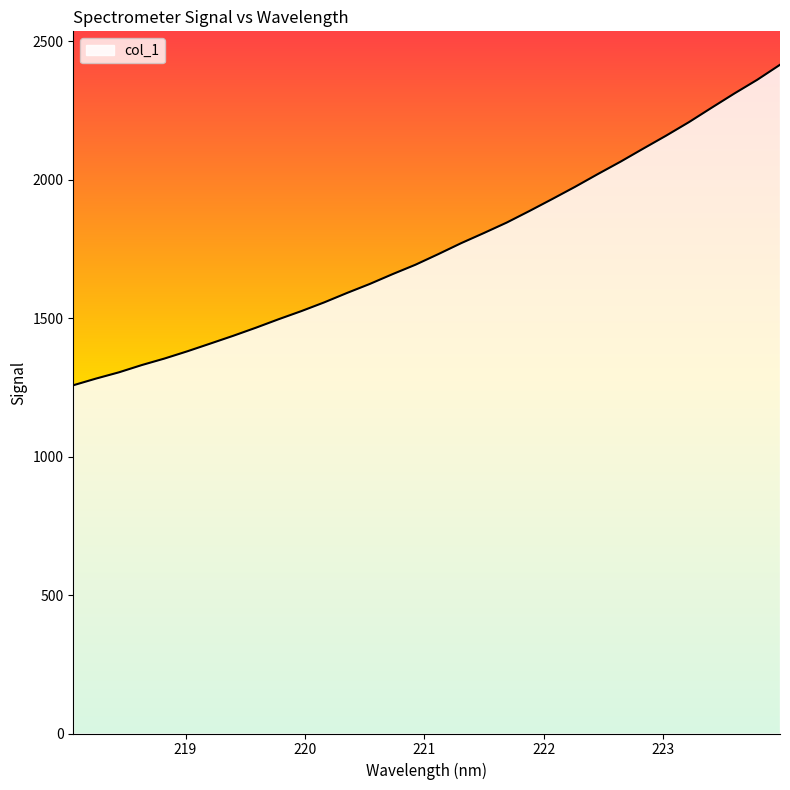

What is the greatest value displayed?

2414.6